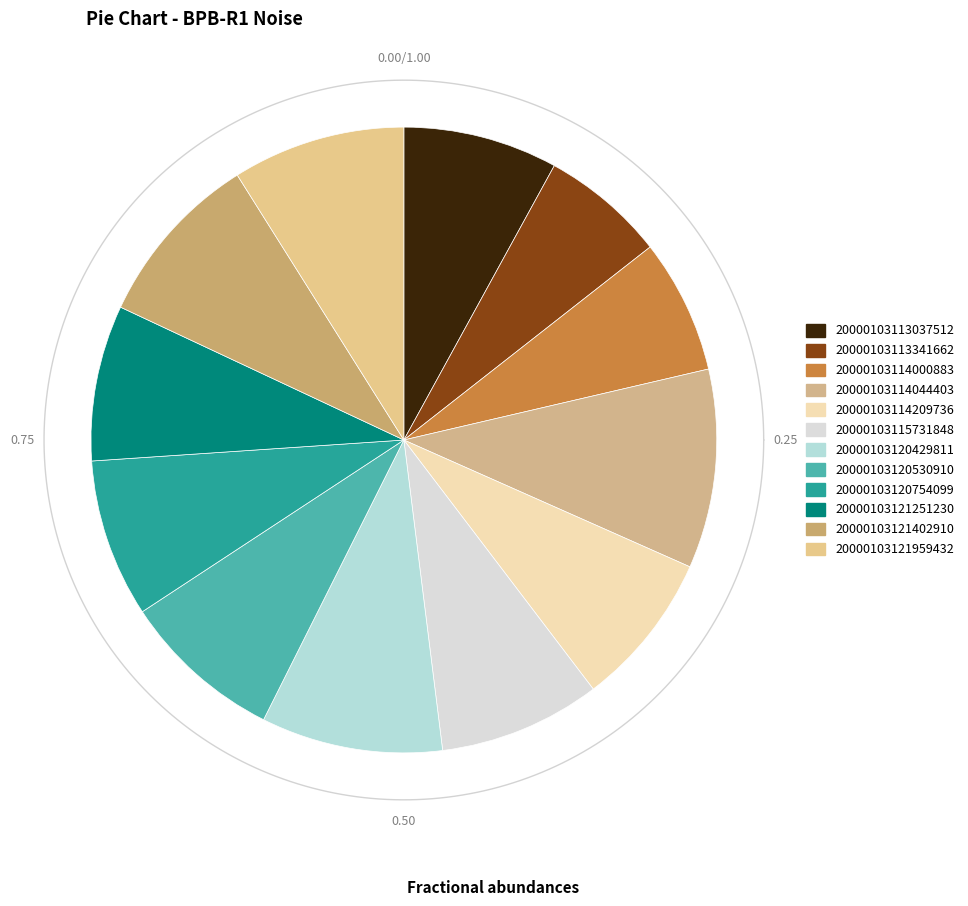

How many segments does this pie chart have?

12